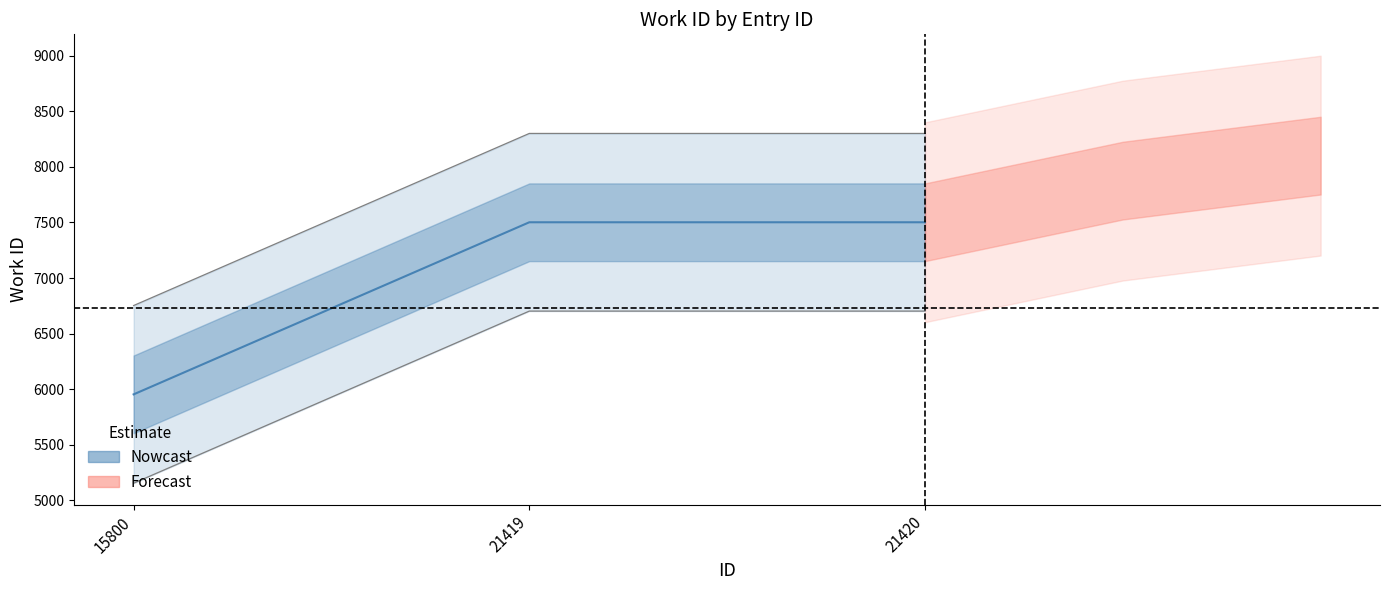

What is the average value?

7785